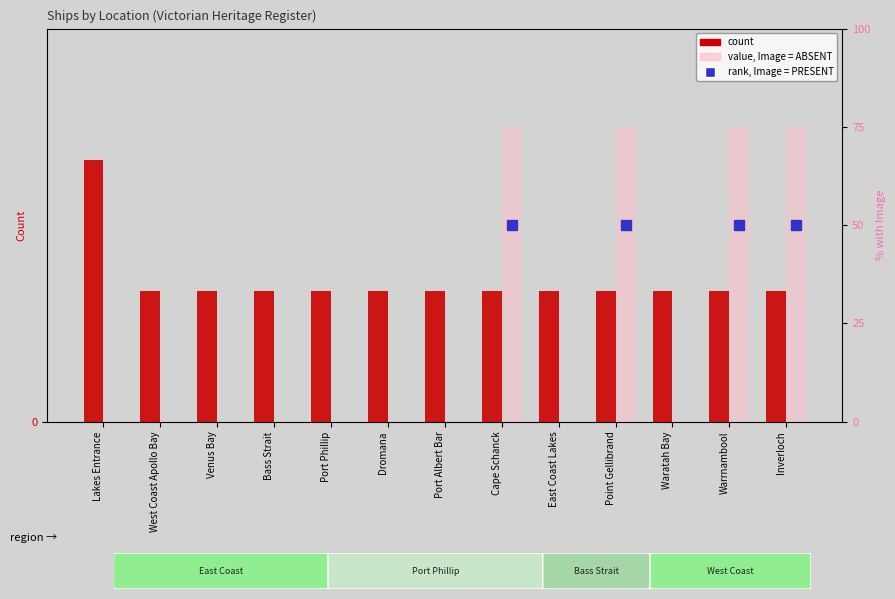

What are all the series names shown in the legend?

count, value, Image = PRESENT